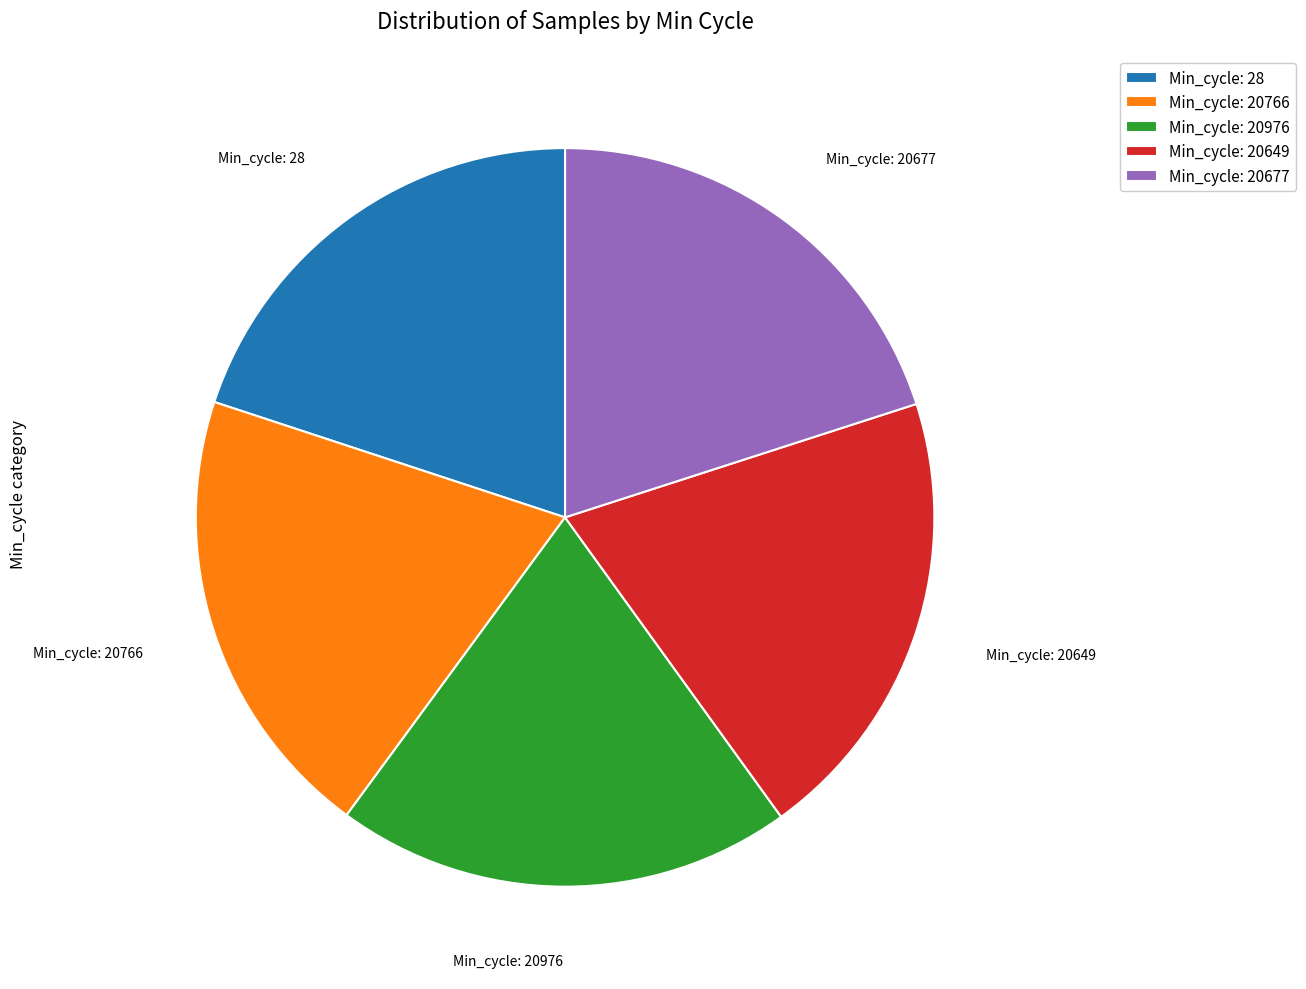

The Min_cycle: 28 slice represents 20% of the pie. True or false?

True